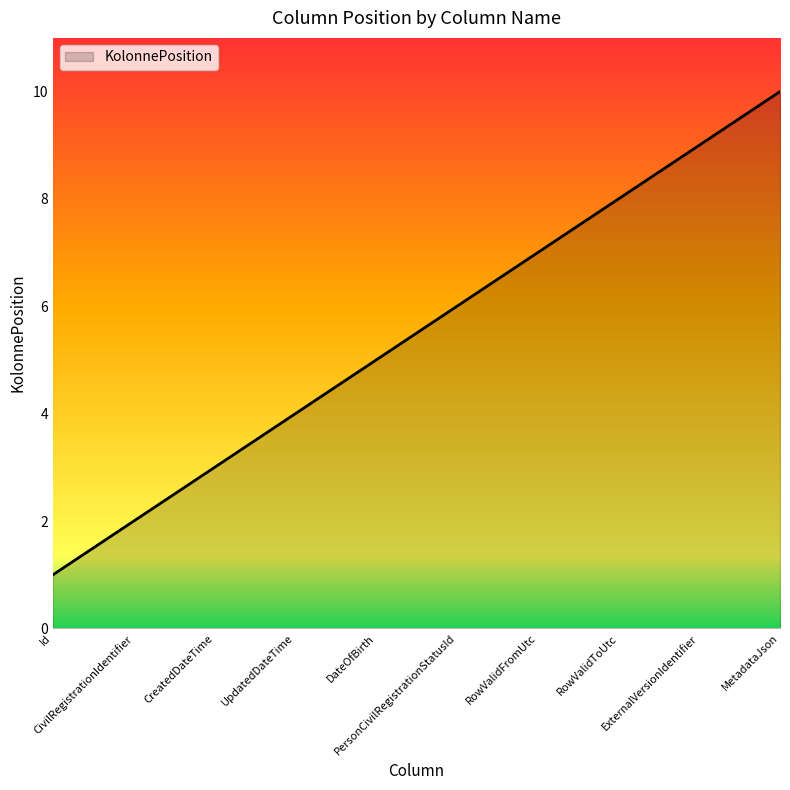

The chart shows a value of 4 at MetadataJson. True or false?

False